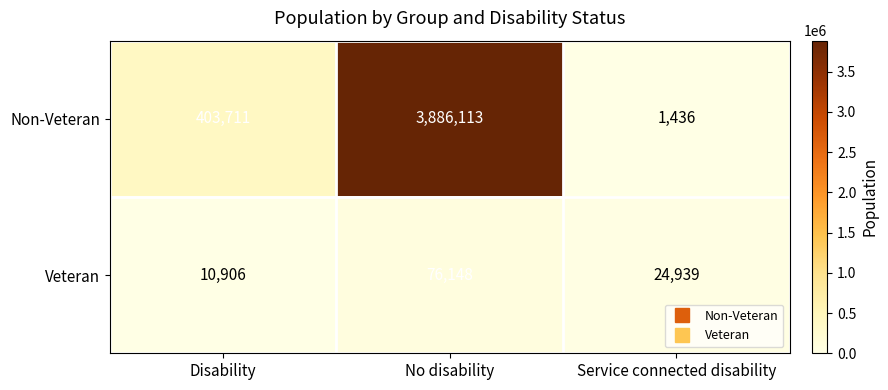

What is the sum of the Non-Veteran values at Disability and Service connected disability?

405147